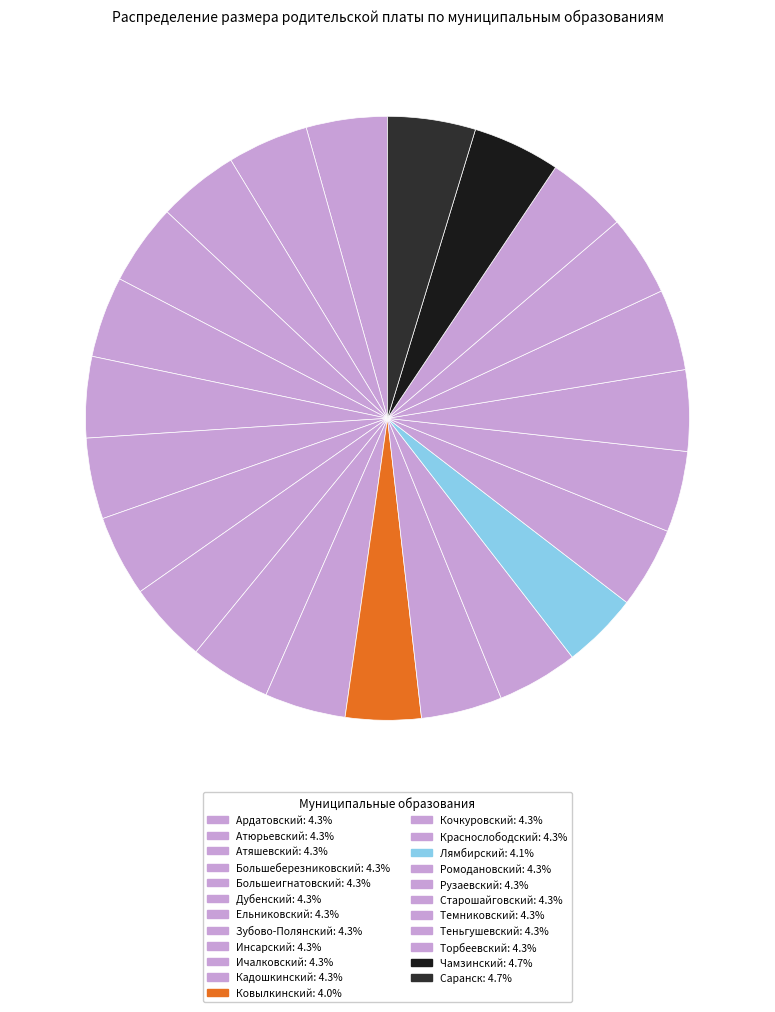

How many slices are in this pie chart?

23